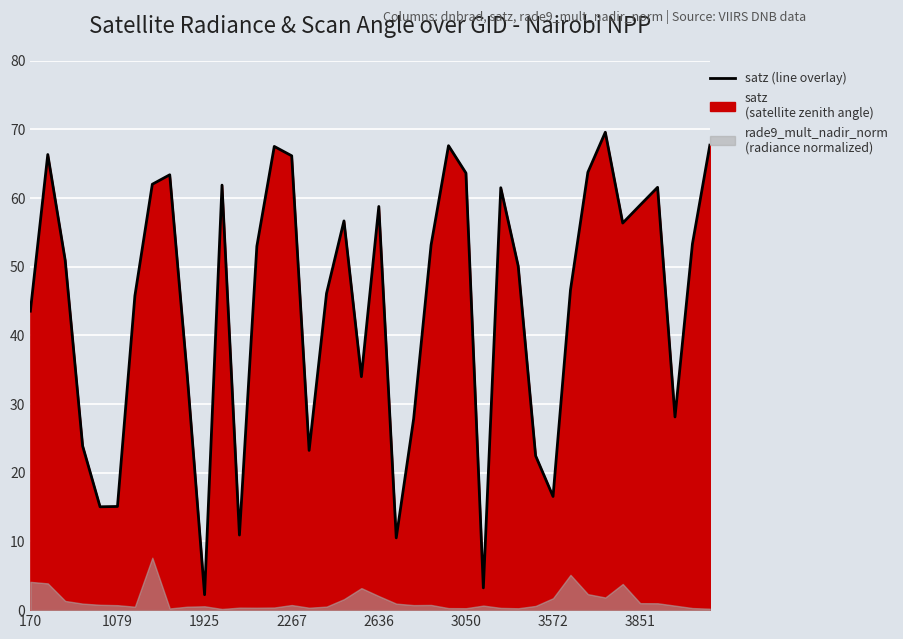

What is the maximum value shown in the chart?

69.6